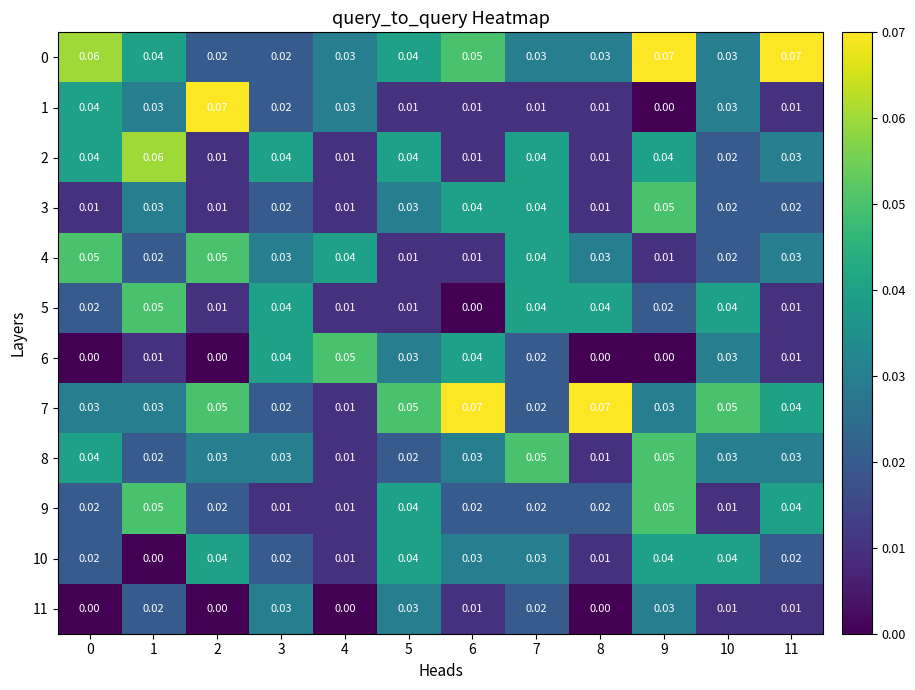

Is the value of 3 at 6 greater than the value of 2 at 1?

No